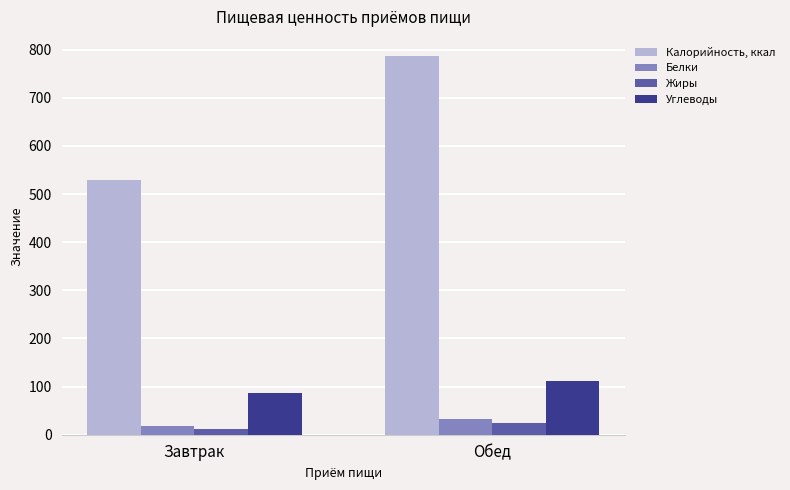

Reading left to right, extract all data points from this chart.

Калорийность, ккал: Завтрак=528.1	Обед=787.0
Белки: Завтрак=18.3	Обед=32.0
Жиры: Завтрак=12.2	Обед=23.6
Углеводы: Завтрак=86.1	Обед=111.7